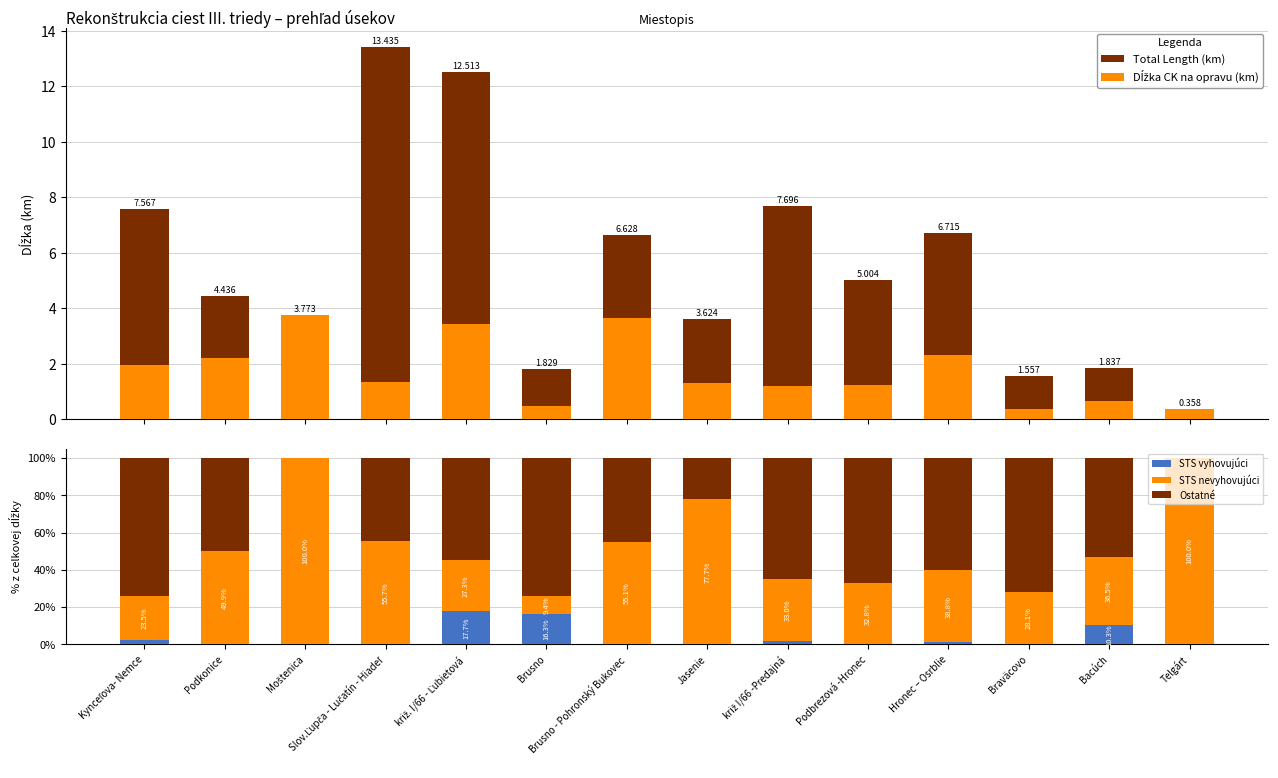

At Brusno, list the series in order from largest to smallest.

Ostatné, STS vyhovujúci, STS nevyhovujúci, Total Length (km), Dĺžka CK na opravu (km)